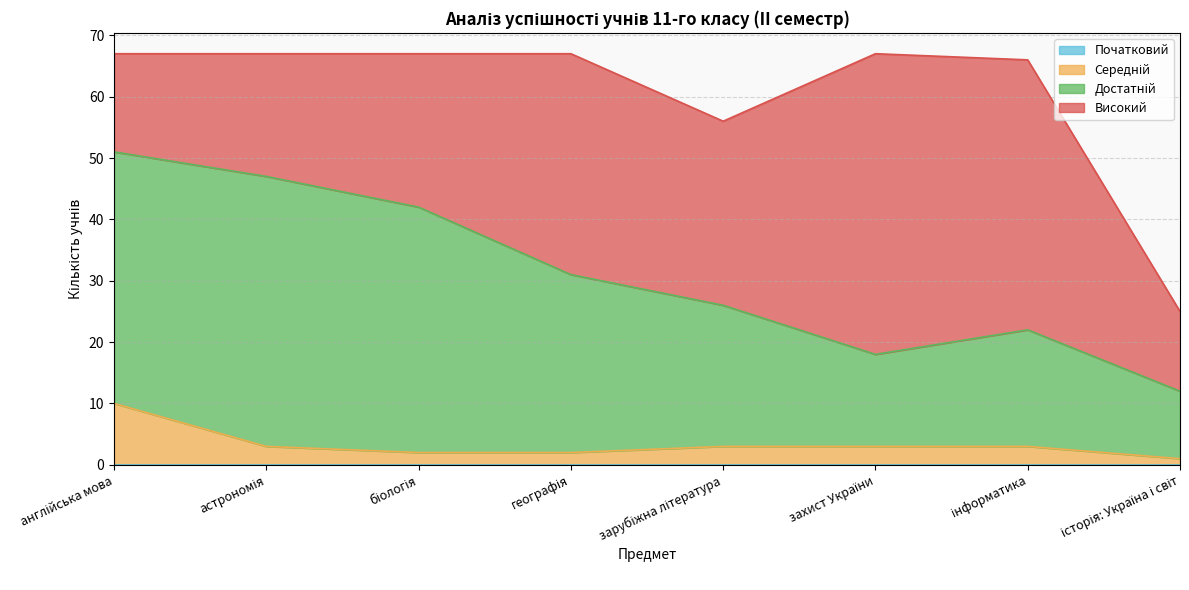

What is the smallest value displayed?

1